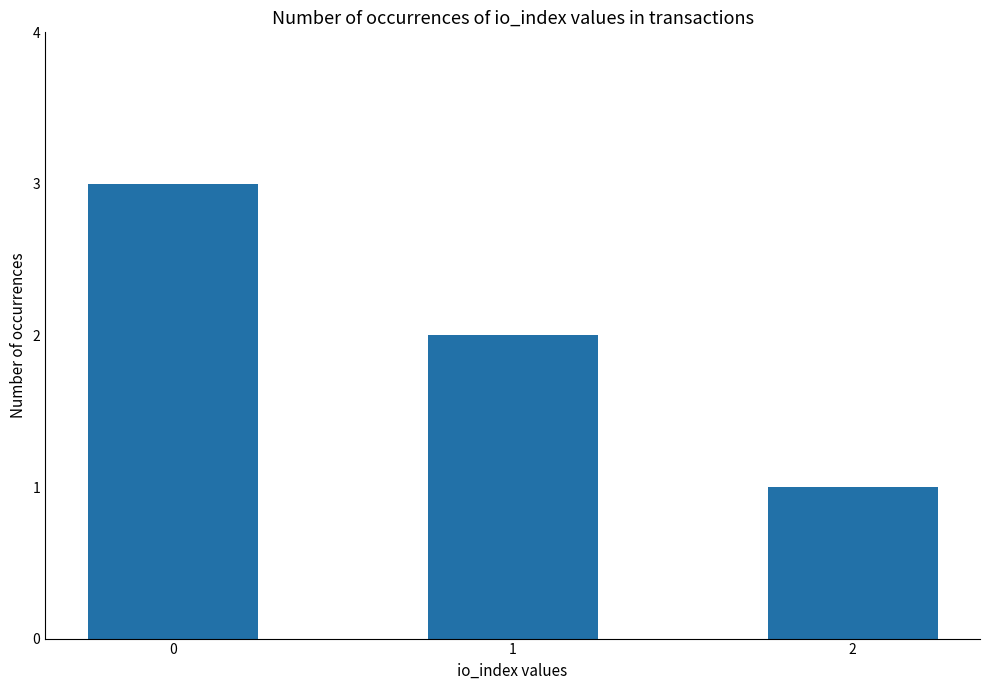

Which has a higher value, 2 or 1?

1